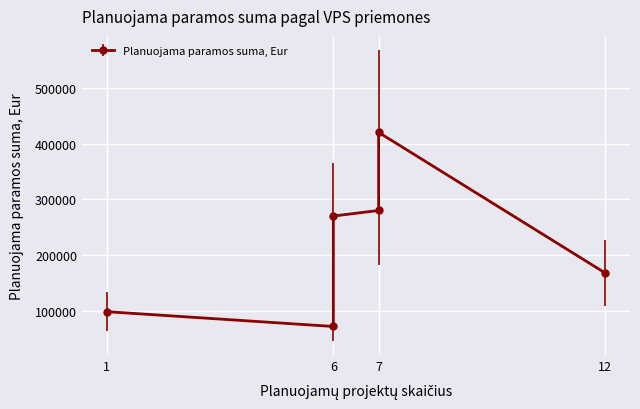

Is this an area chart (filled region under the line)?

No